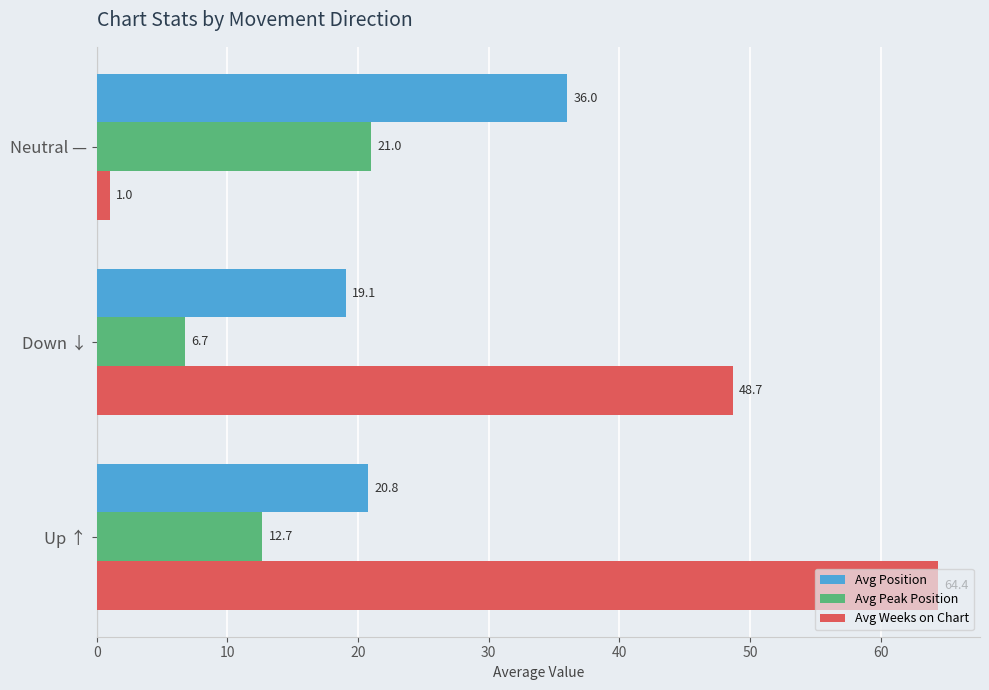

Which series has the largest total across all categories?

Avg Weeks on Chart